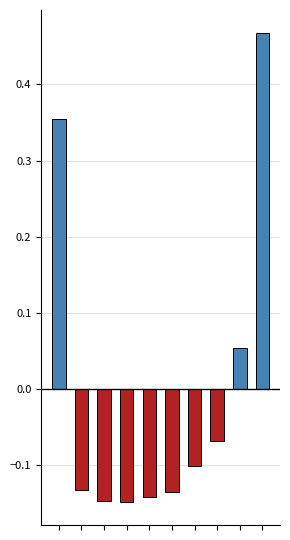

What are all the series names shown in the legend?

positive, negative